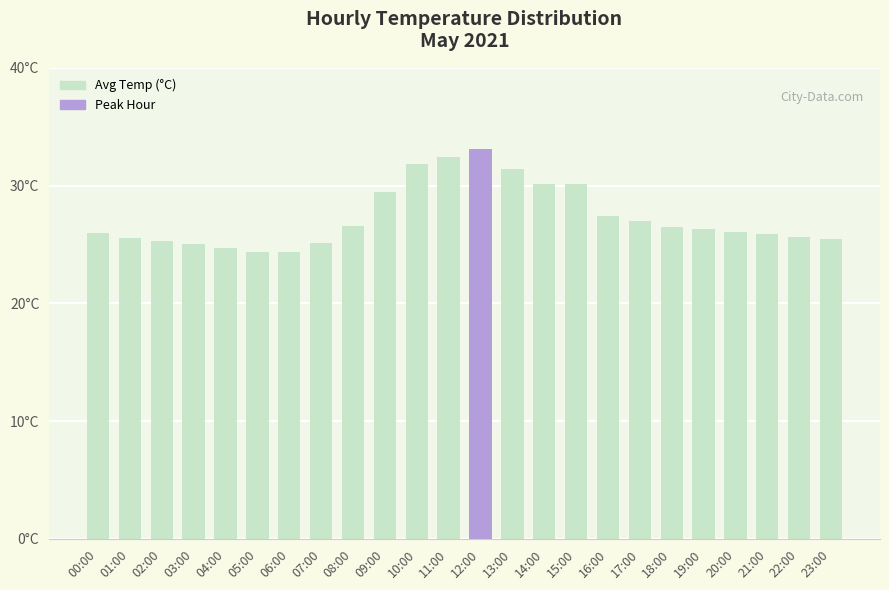

What position from the right is 07:00?

17